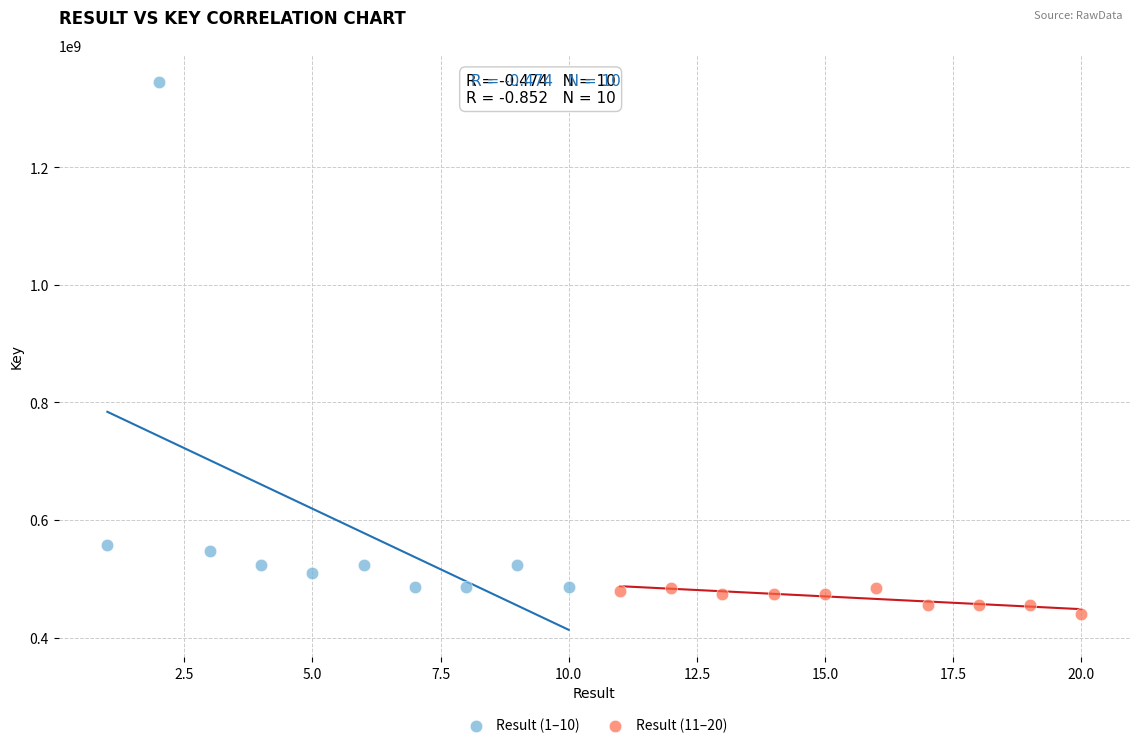

What are all the series names shown in the legend?

Result (1–10), Result (11–20)